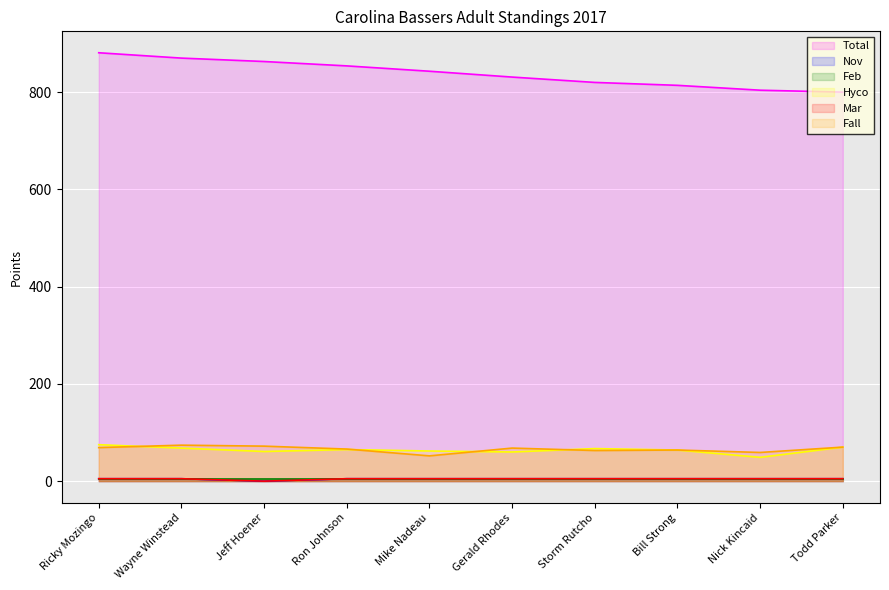

What position from the left is Nick Kincaid?

9